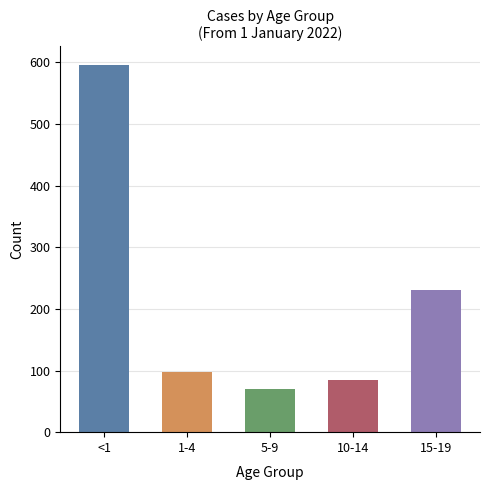

What is the label of the 4th bar from the left?

10-14